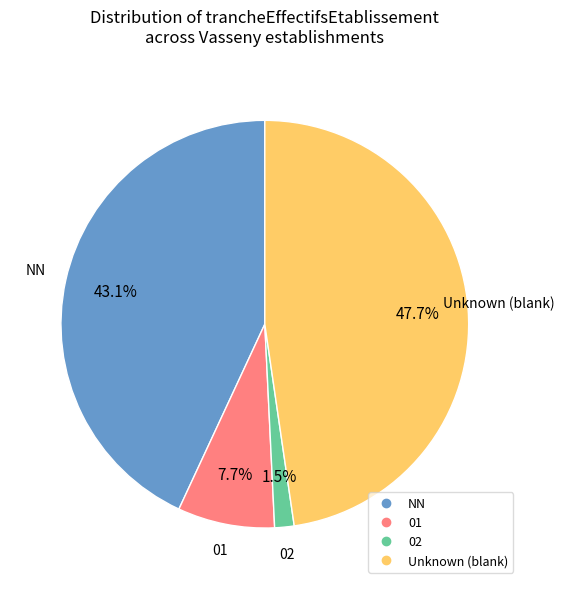

Does any single category account for the majority?

No